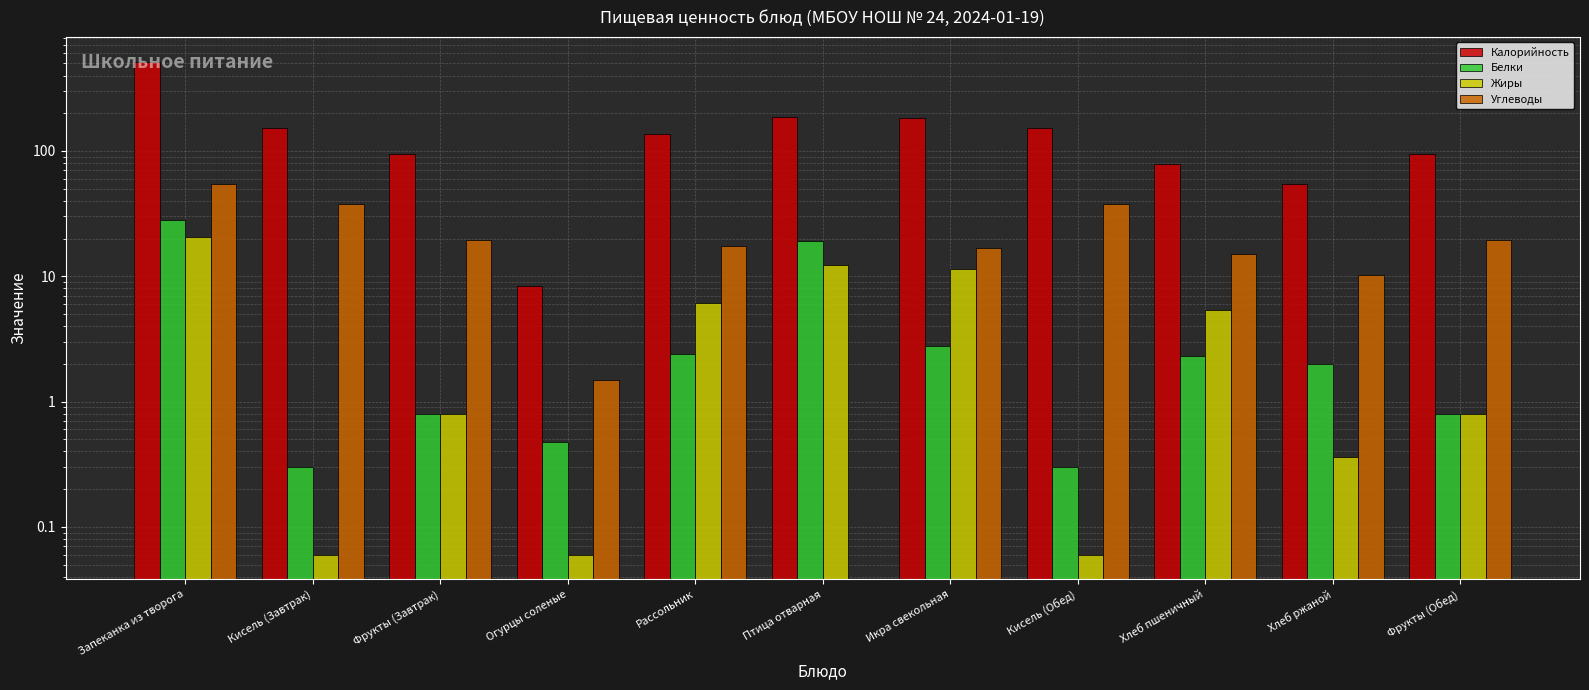

Reading right to left, extract all data points from this chart.

Калорийность: Фрукты (Обед)=94.0	Хлеб ржаной=54.3	Хлеб пшеничный=78.6	Кисель (Обед)=151.3	Икра свекольная=181.7	Птица отварная=185.6	Рассольник=136.7	Огурцы соленые=8.4	Фрукты (Завтрак)=94.0	Кисель (Завтрак)=151.3	Запеканка из творога=516.9
Белки: Фрукты (Обед)=0.8	Хлеб ржаной=2.0	Хлеб пшеничный=2.3	Кисель (Обед)=0.3	Икра свекольная=2.8	Птица отварная=19.0	Рассольник=2.4	Огурцы соленые=0.5	Фрукты (Завтрак)=0.8	Кисель (Завтрак)=0.3	Запеканка из творога=28.2
Жиры: Фрукты (Обед)=0.8	Хлеб ржаной=0.4	Хлеб пшеничный=5.4	Кисель (Обед)=0.1	Икра свекольная=11.4	Птица отварная=12.2	Рассольник=6.1	Огурцы соленые=0.1	Фрукты (Завтрак)=0.8	Кисель (Завтрак)=0.1	Запеканка из творога=20.6
Углеводы: Фрукты (Обед)=19.6	Хлеб ржаной=10.3	Хлеб пшеничный=14.9	Кисель (Обед)=38.0	Икра свекольная=16.7	Птица отварная=0.0	Рассольник=17.4	Огурцы соленые=1.5	Фрукты (Завтрак)=19.6	Кисель (Завтрак)=38.0	Запеканка из творога=54.4